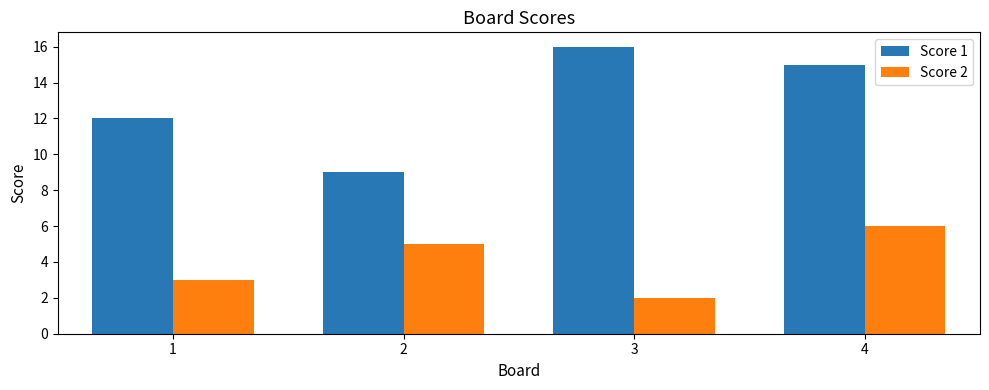

The value of Score 2 at 4 is 6. True or false?

True